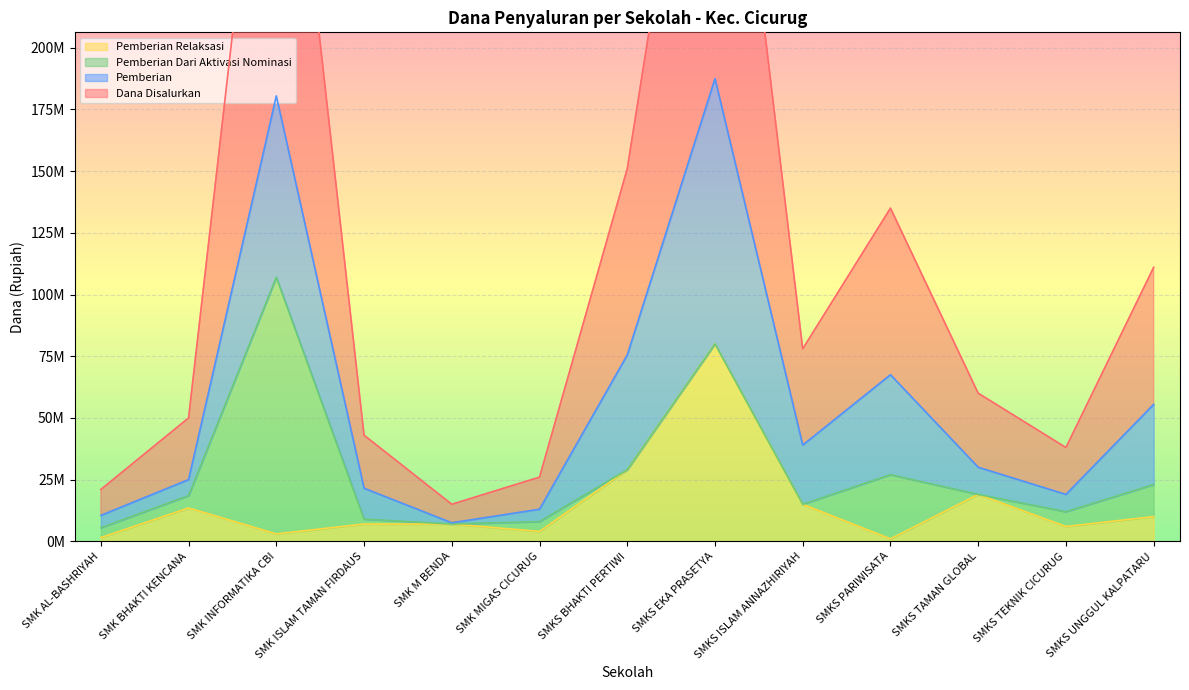

What is the difference between the Siswa Disalurkan values at SMK M BENDA and SMKS TEKNIK CICURUG?

23000000